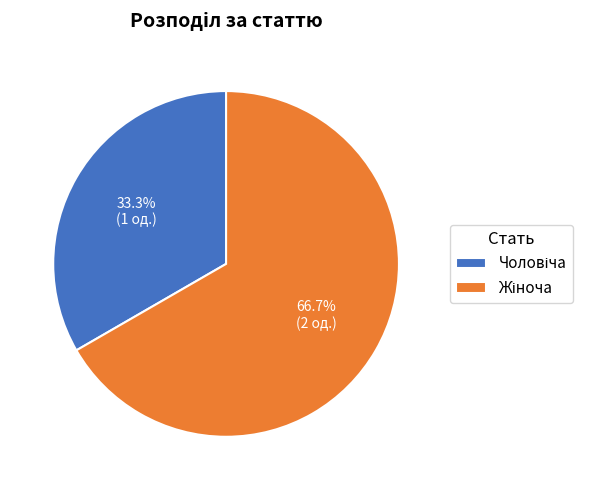

Is there a majority slice in this chart?

Yes